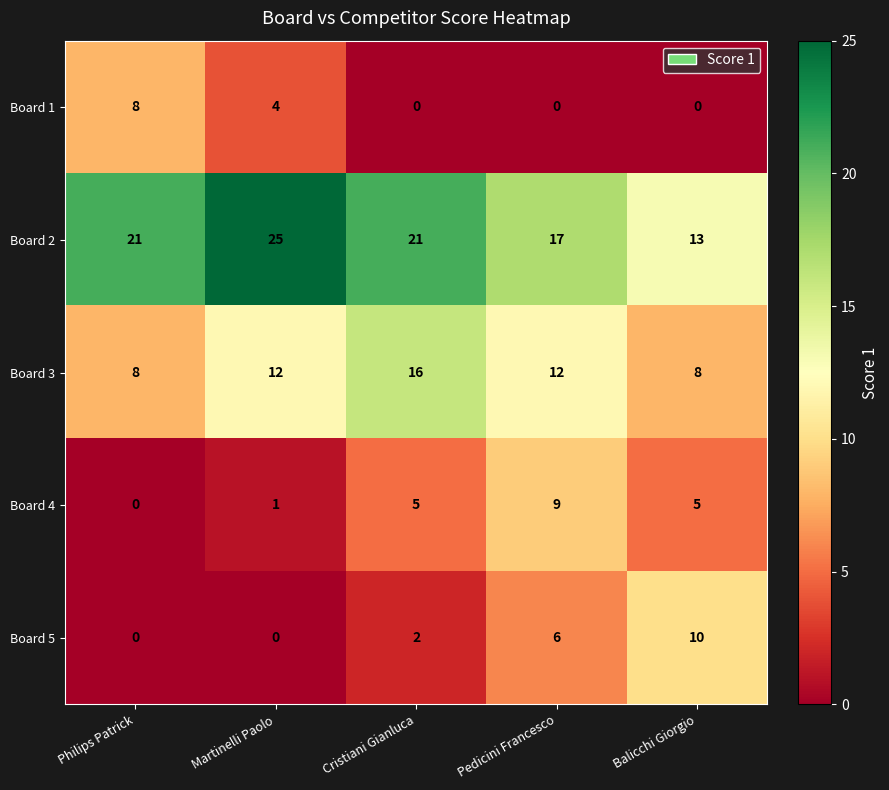

What is the total value across all series at Balicchi Giorgio?

36